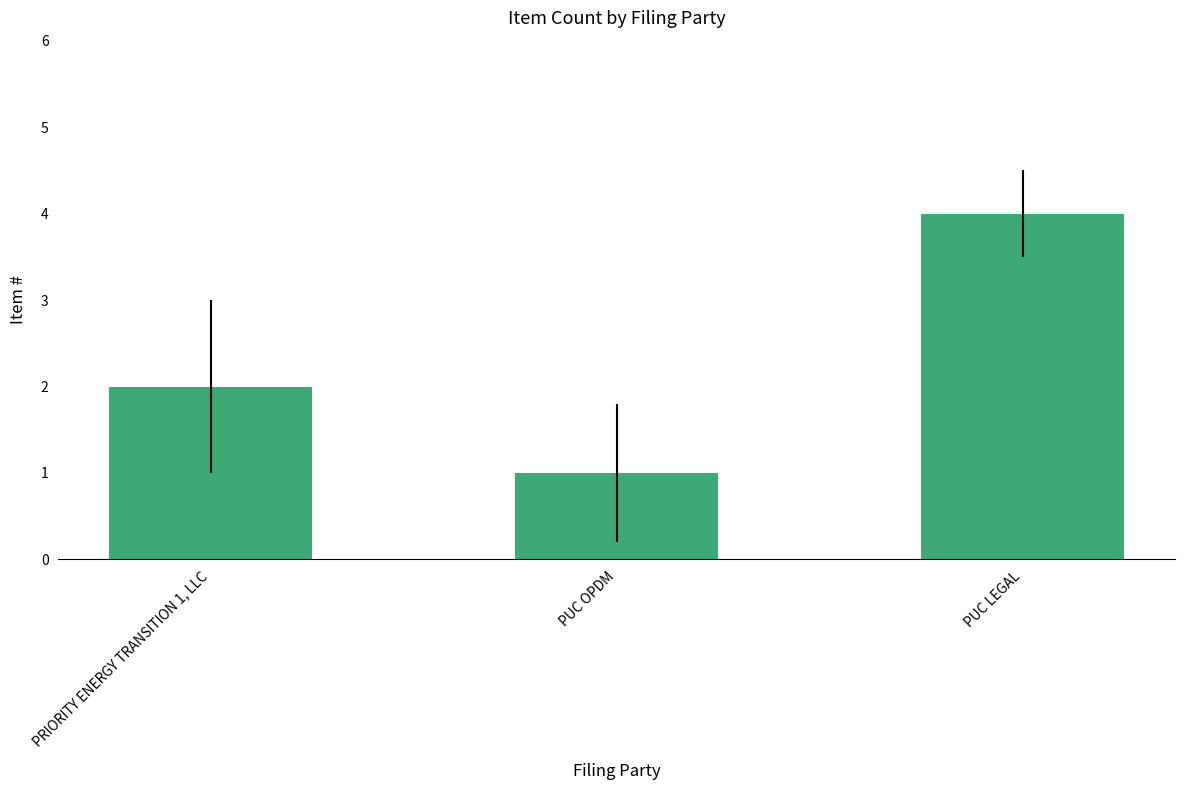

Which category has the highest value across all series?

PUC LEGAL